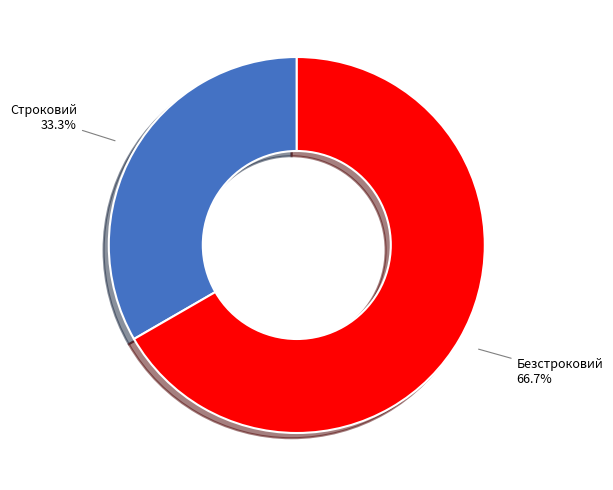

What percentage is the Безстроковий slice, to the nearest percent?

67%